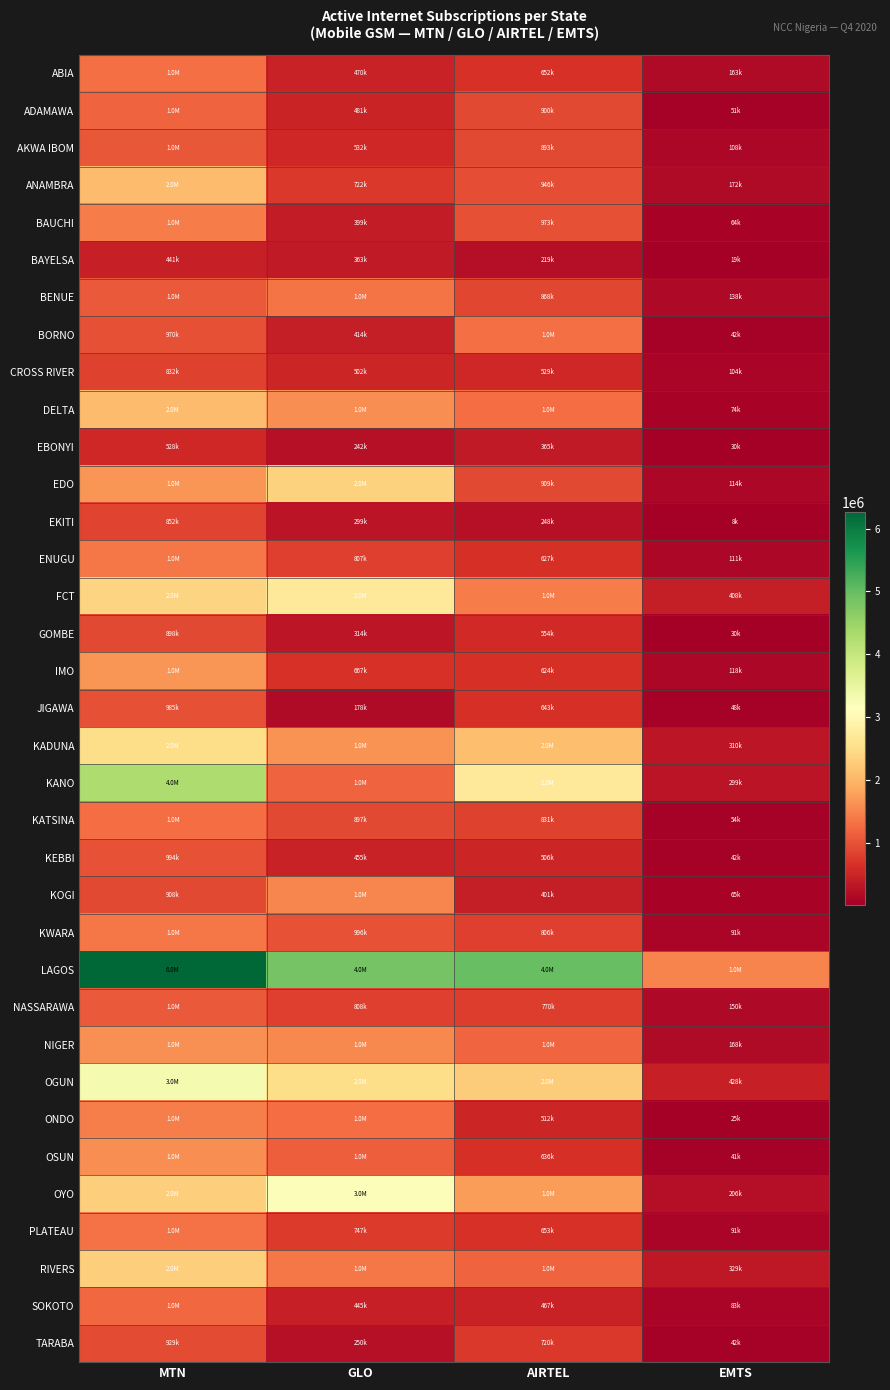

List the series in order of their peak value, highest first.

LAGOS, KANO, OGUN, OYO, FCT, KADUNA, EDO, RIVERS, ANAMBRA, DELTA, IMO, NIGER, OSUN, KOGI, ONDO, BAUCHI, KWARA, ENUGU, BENUE, PLATEAU, ABIA, BORNO, KATSINA, SOKOTO, ADAMAWA, NASSARAWA, AKWA IBOM, KEBBI, JIGAWA, TARABA, GOMBE, EKITI, CROSS RIVER, EBONYI, BAYELSA